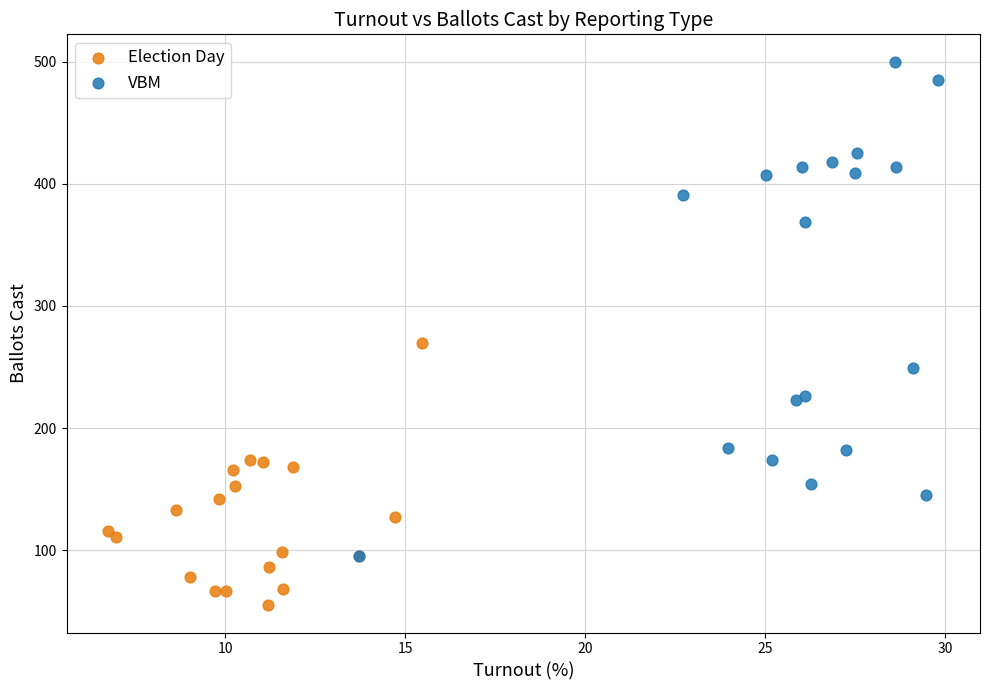

Which series reaches the maximum Y coordinate?

VBM